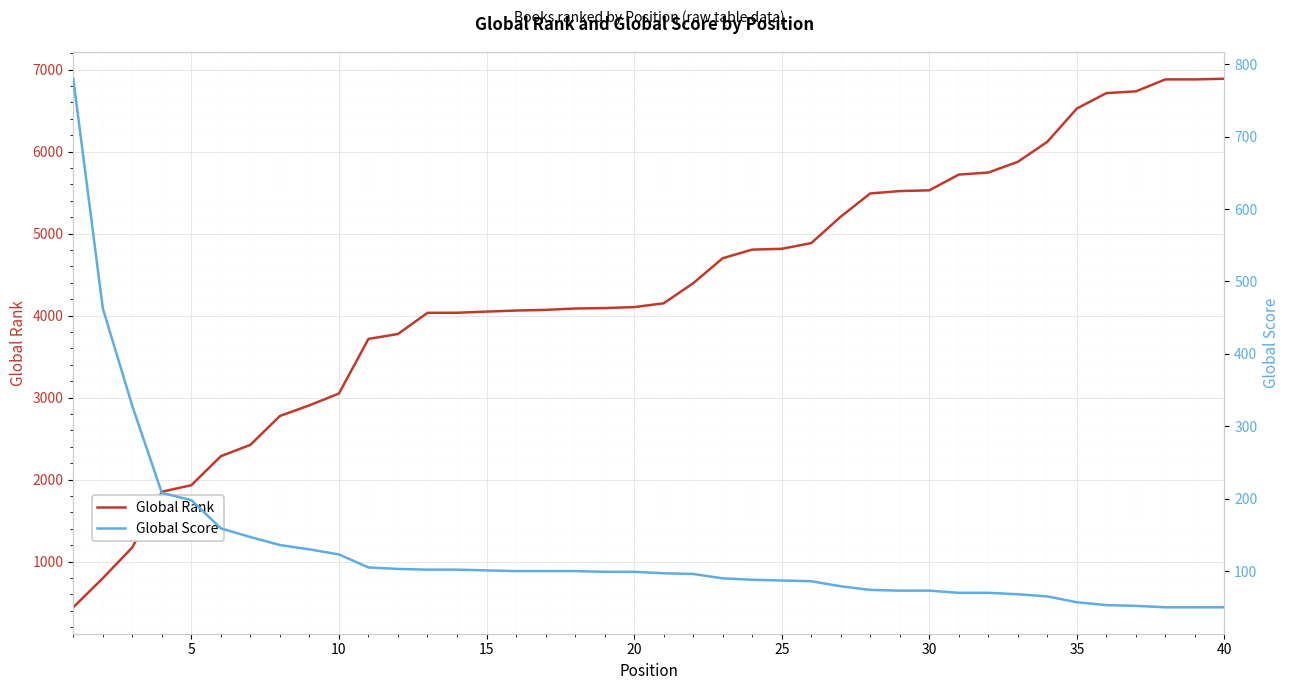

What are all the series names shown in the legend?

Global Rank, Global Score